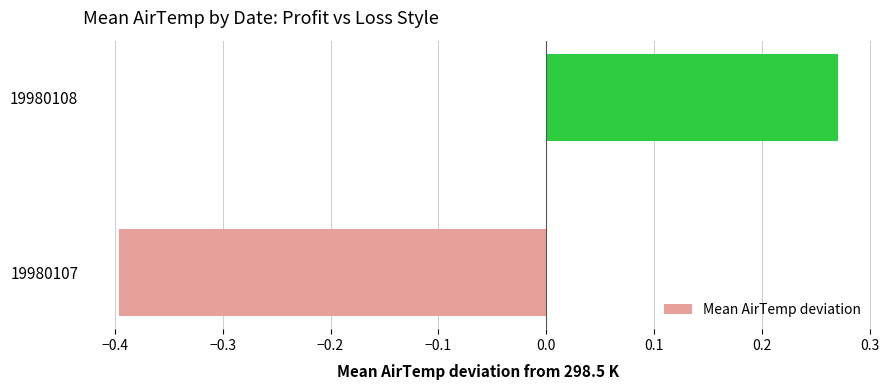

List the labels in order of value, smallest first.

19980107, 19980108